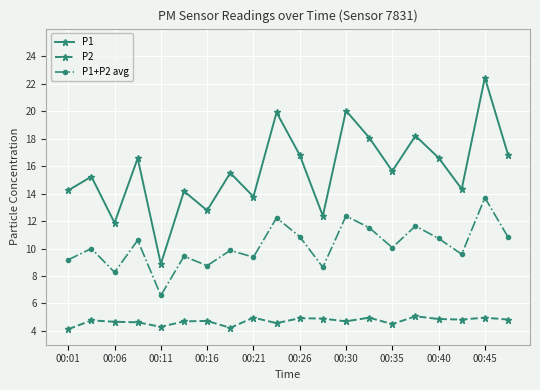

List the series in order of their overall mean, highest first.

P1, P1+P2 avg, P2